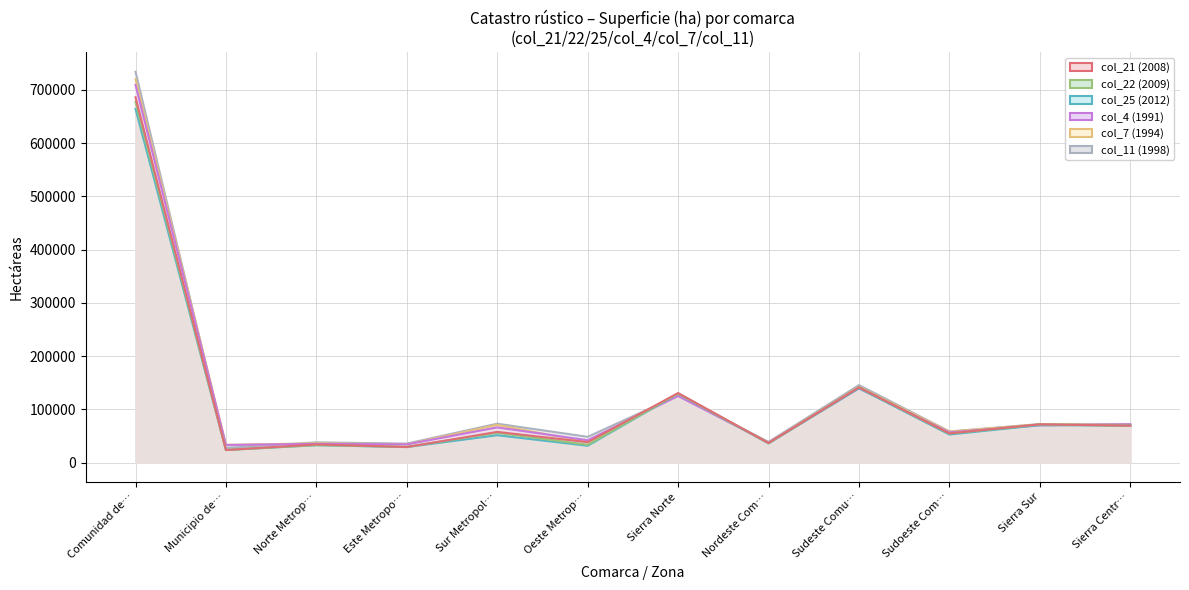

How many values in the col_7 (1994) series exceed 70658?

5